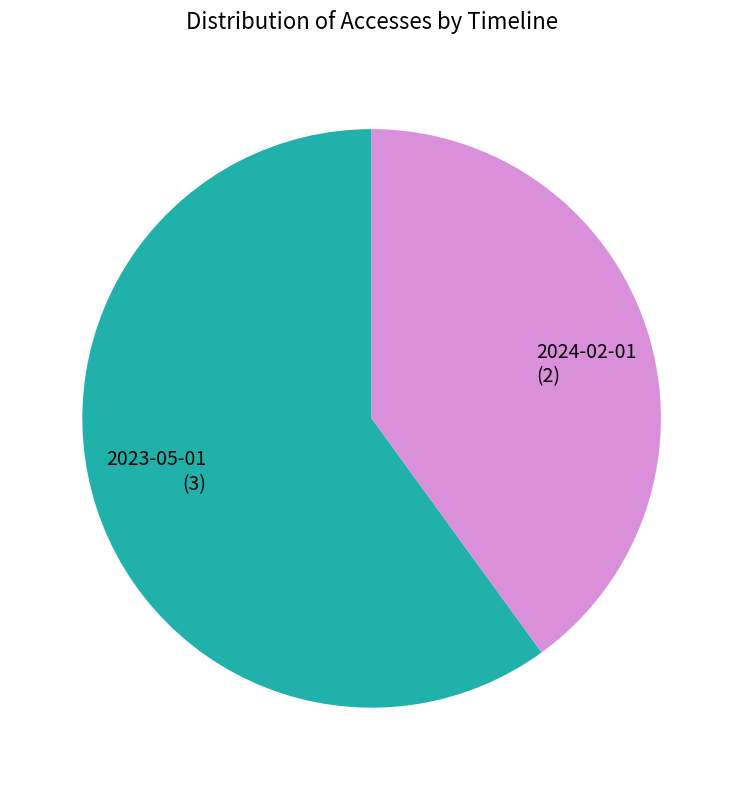

Do 2024-02-01 (2) and 2023-05-01 (3) together represent more than half of the pie?

Yes